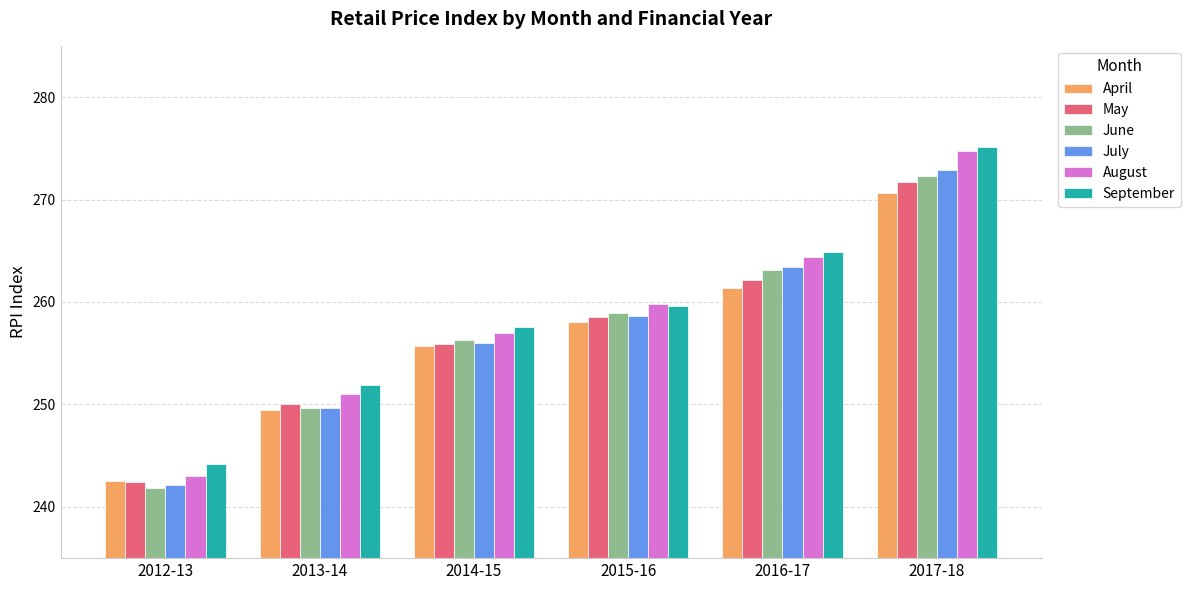

Which series has the largest total across all categories?

September